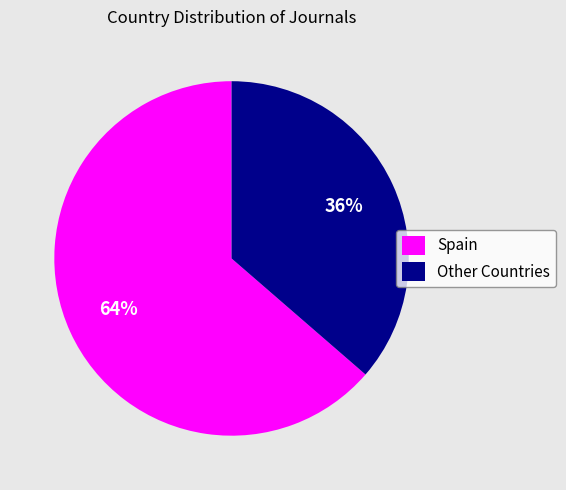

To the nearest percent, what portion does Spain represent?

64%